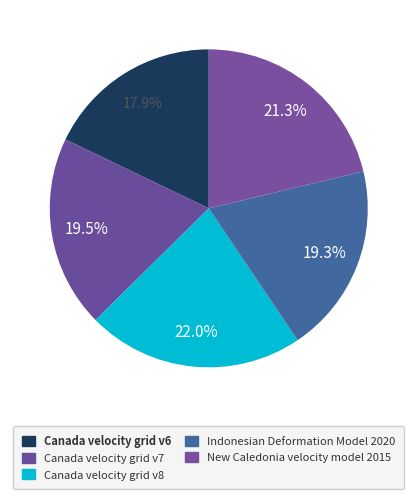

Which category has the smallest portion of the pie?

Canada velocity grid v6